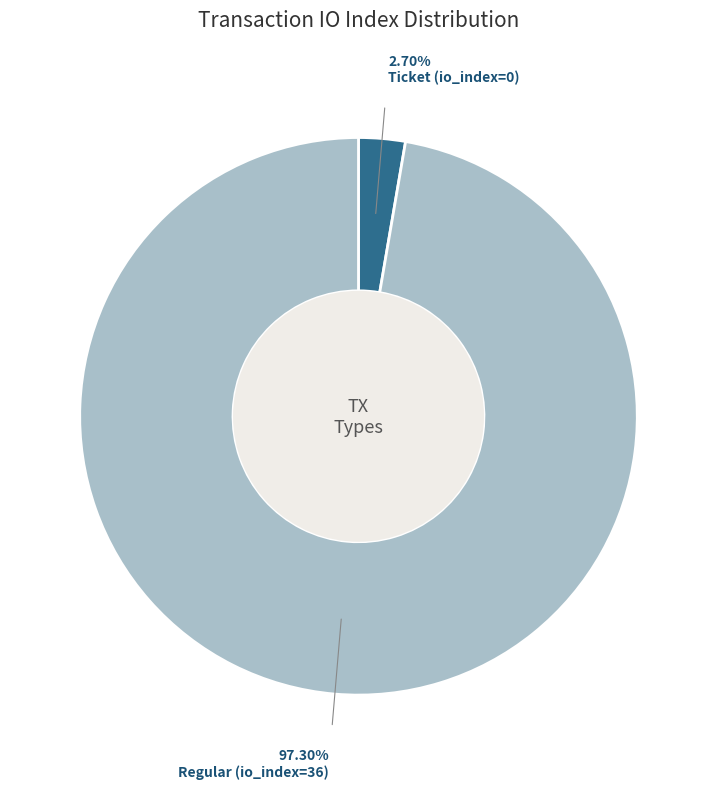

Is there a majority slice in this chart?

Yes